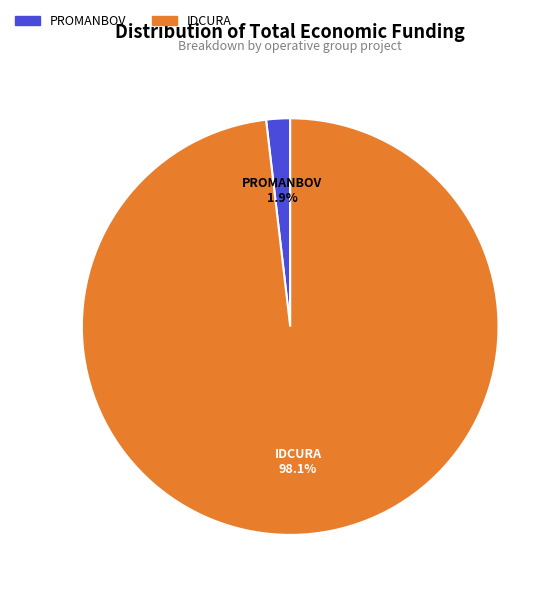

Which slice is the largest?

IDCURA